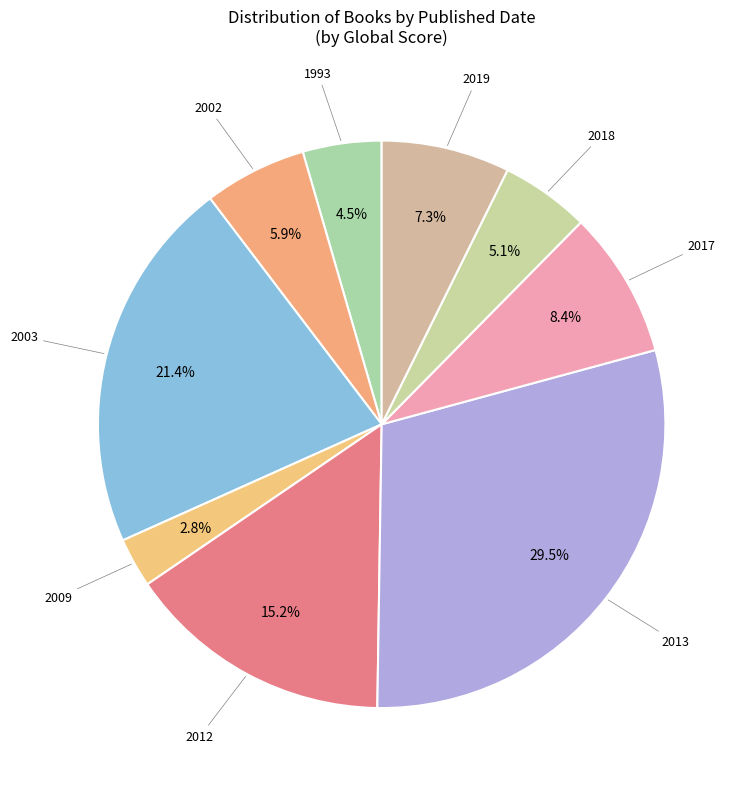

Count the number of slices in the pie.

9